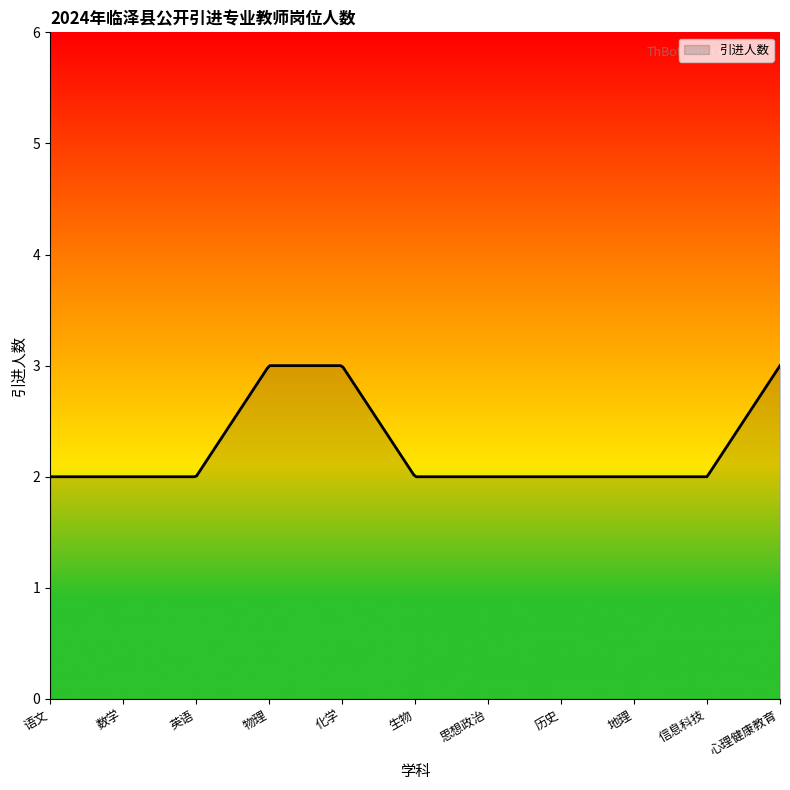

What is the minimum value shown in the chart?

2.0